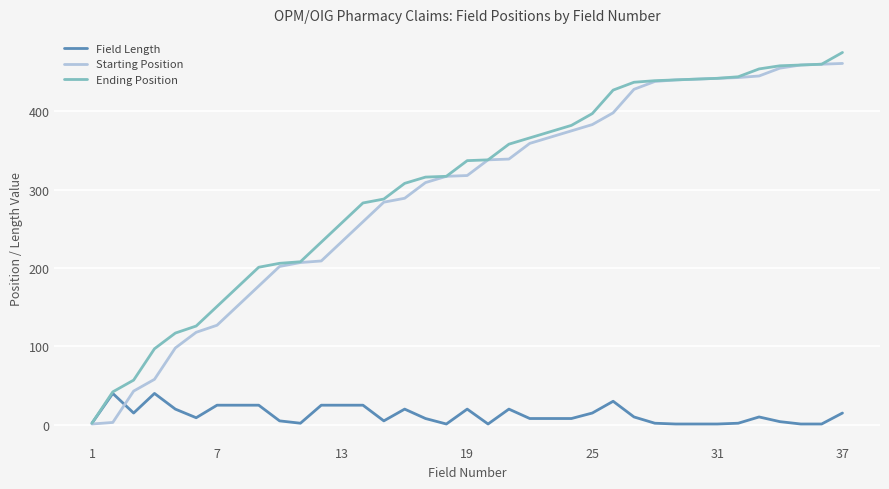

What is the maximum value for Ending Position?

475